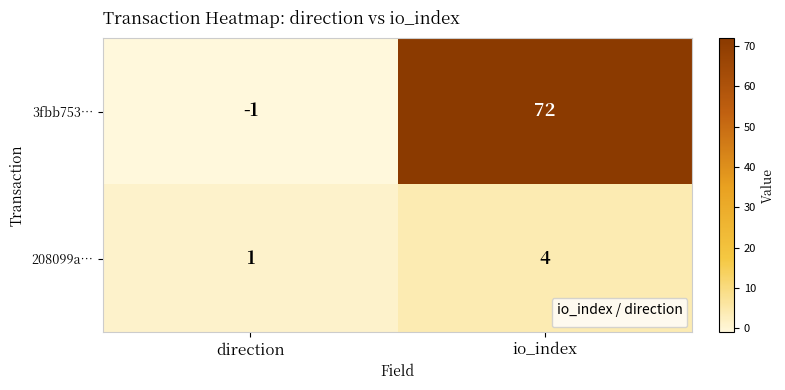

The value of 208099a… at io_index is 4. True or false?

True